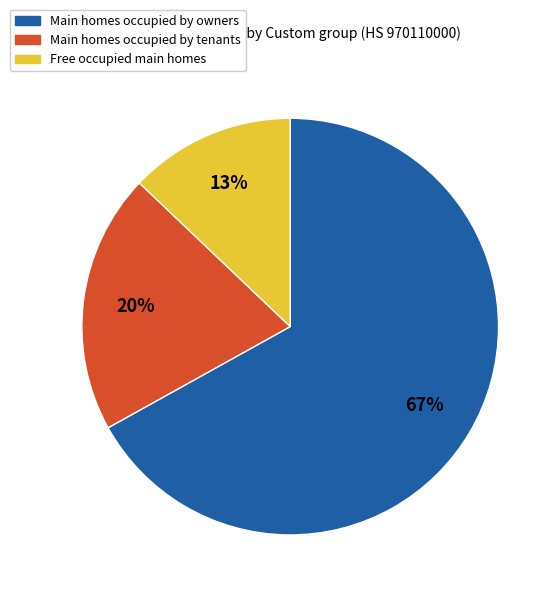

To the nearest percent, what is the difference between the largest and smallest slice percentages?

54%